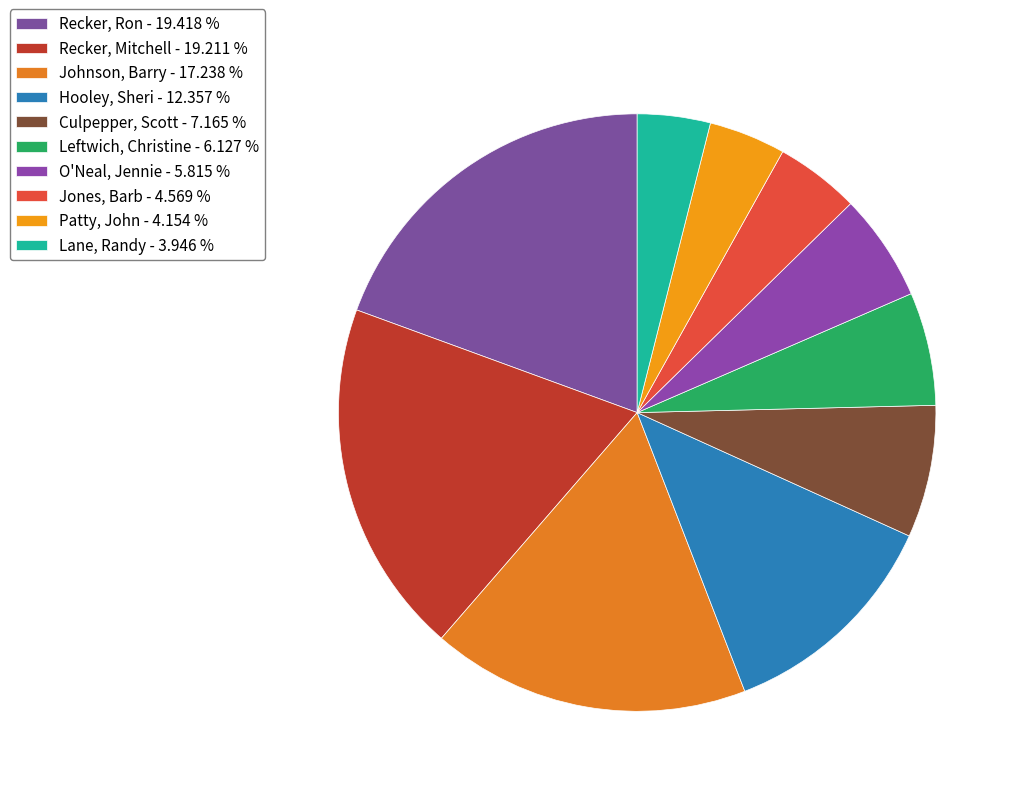

Does any single category account for the majority?

No